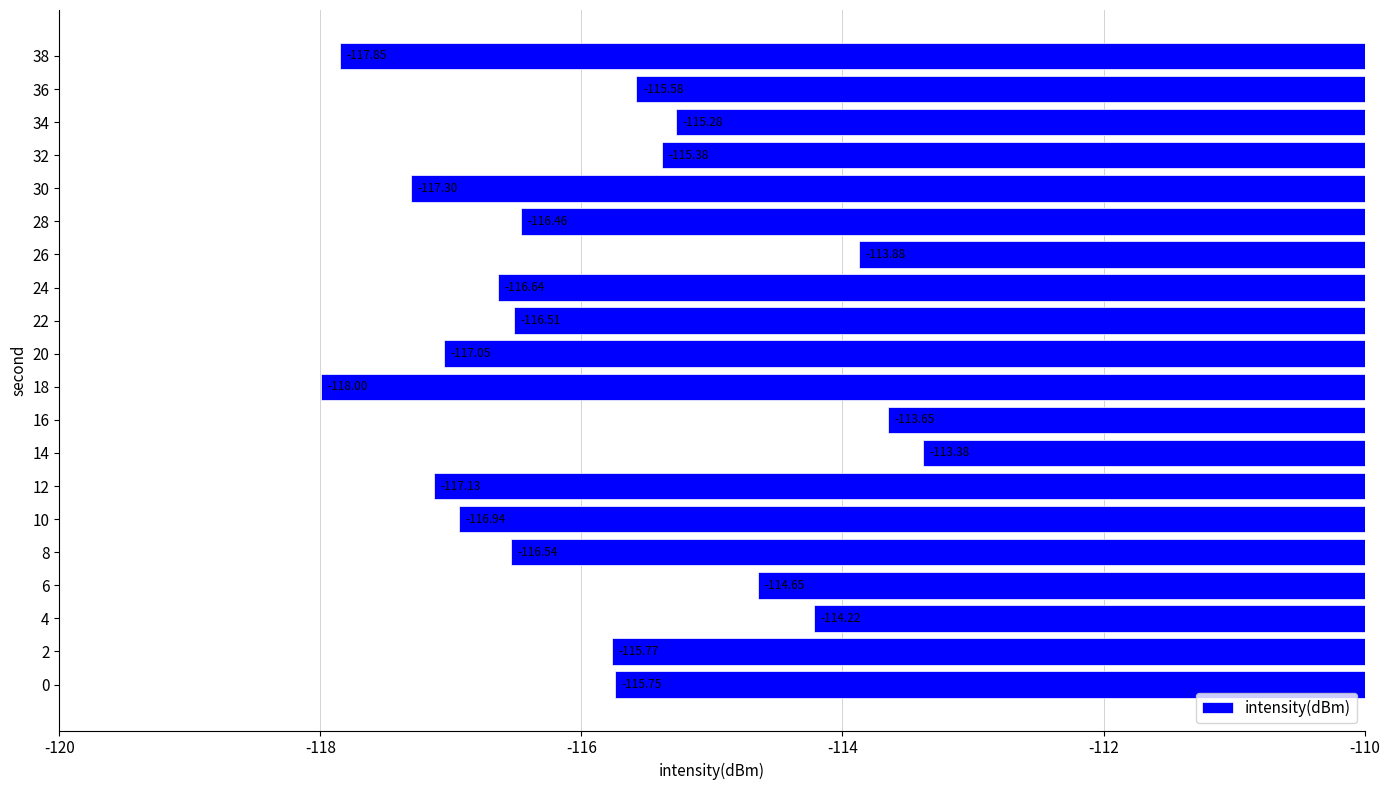

Rank the categories by value from highest to lowest.

14, 16, 26, 4, 6, 34, 32, 36, 0, 2, 28, 22, 8, 24, 10, 20, 12, 30, 38, 18